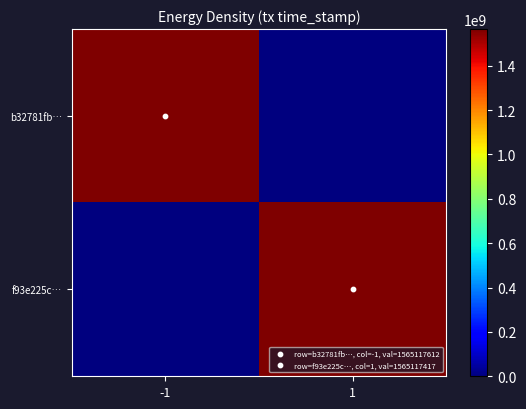

List the series in order of their peak value, highest first.

b32781fb…, f93e225c…